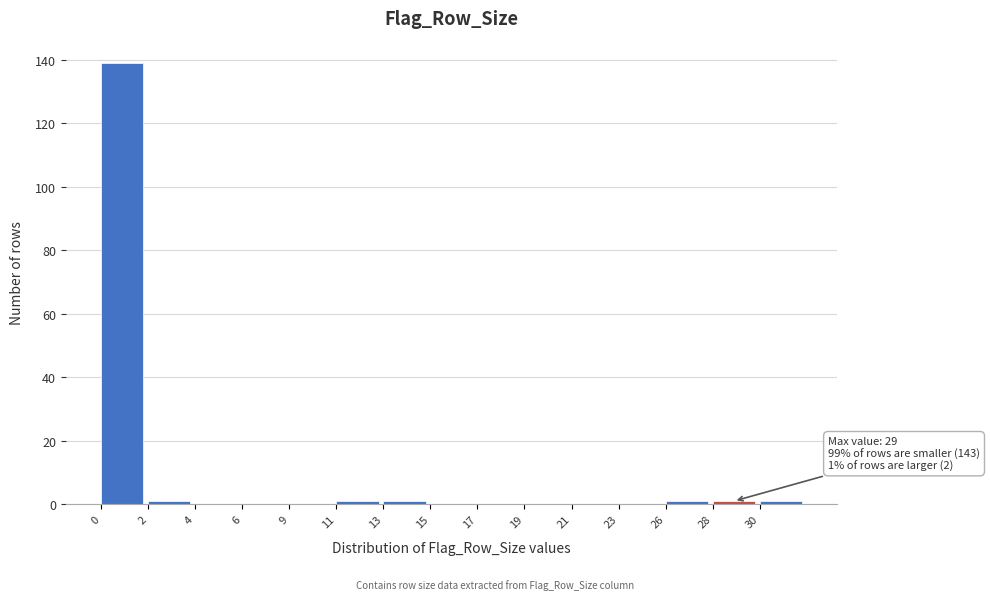

Reading left to right, transcribe all the data shown in this chart.

0=139	2=1	4=0	6=0	9=0	11=1	13=1	15=0	17=0	19=0	21=0	23=0	26=1	28=1	30=1